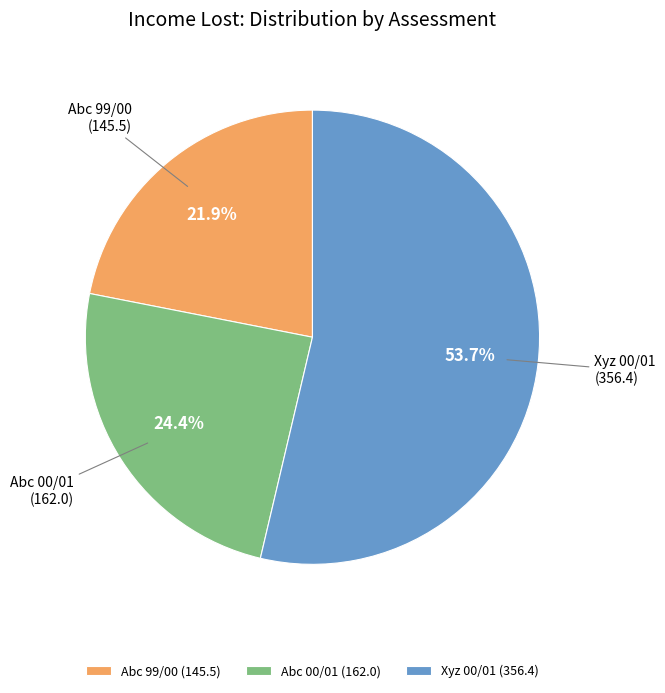

Between Xyz 00/01 and Abc 00/01, which is larger?

Xyz 00/01